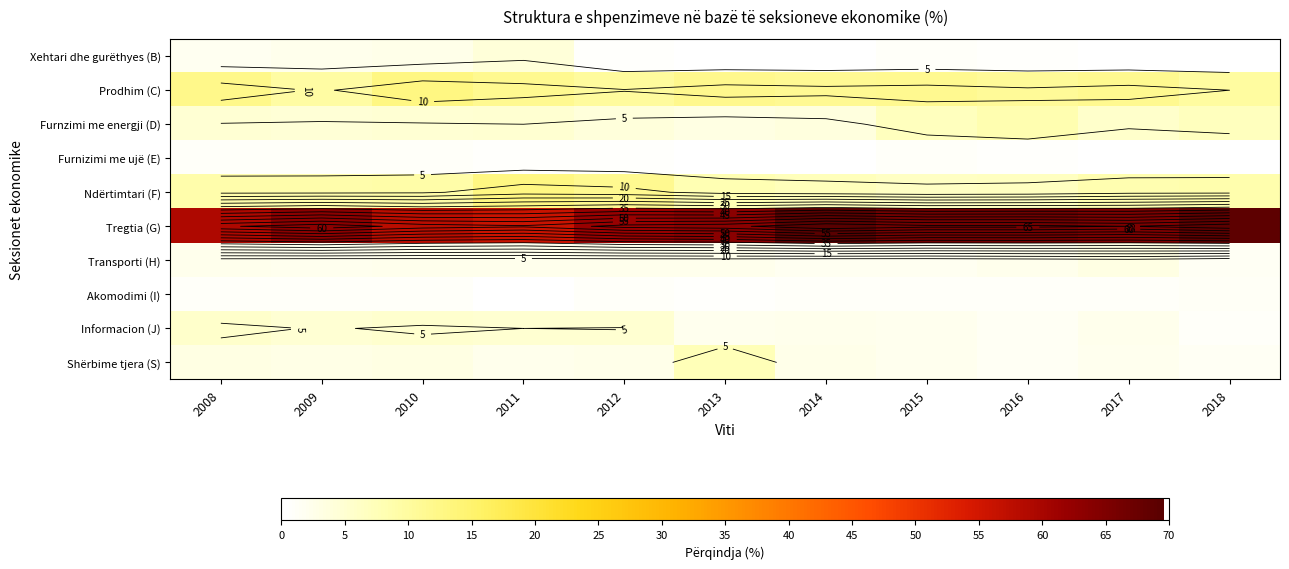

Rank the series at 2018 from lowest to highest value.

Furnizimi me ujë (E), Xehtari dhe gurëthyes (B), Informacion (J), Akomodimi (I), Transporti (H), Shërbime tjera (S), Furnzimi me energji (D), Ndërtimtari (F), Prodhim (C), Tregtia (G)